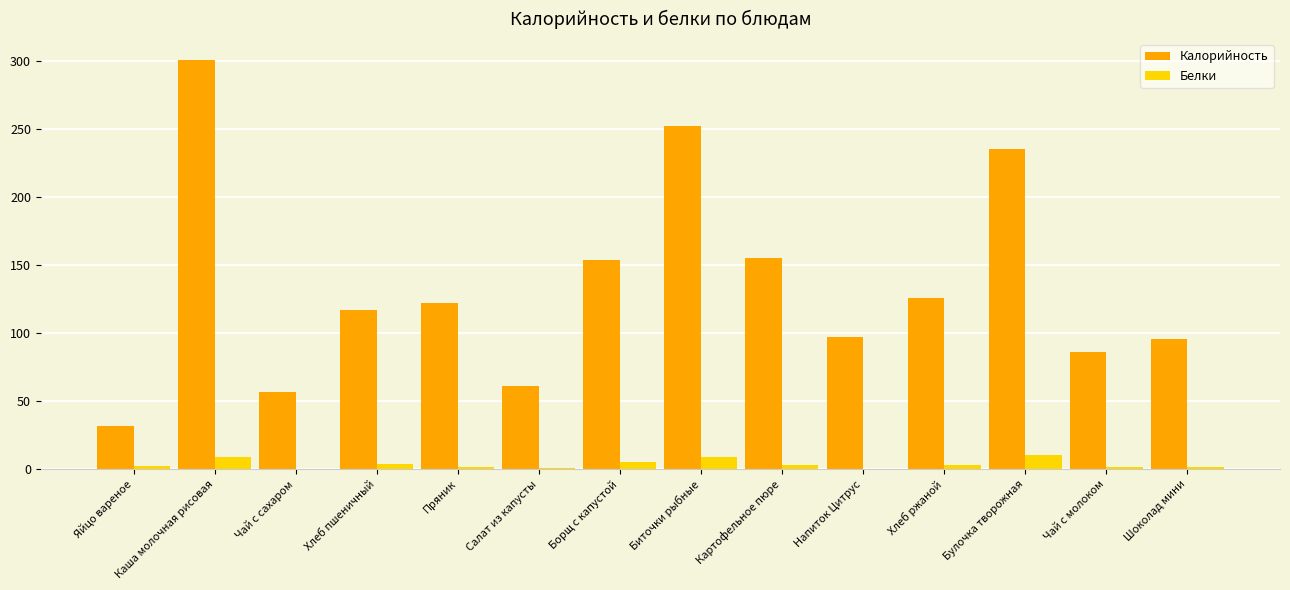

Which series has the widest spread of values?

Калорийность